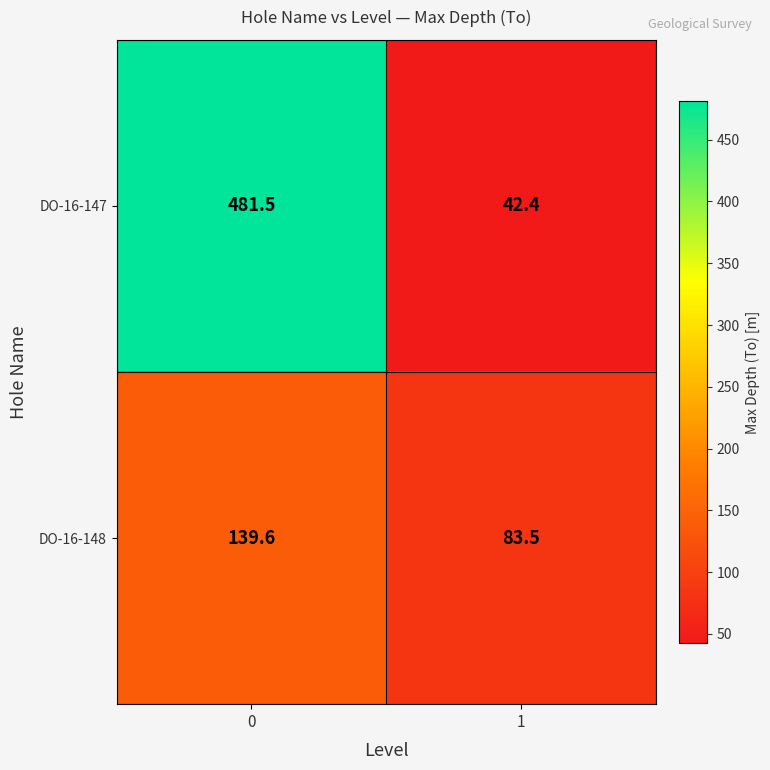

Rank the series at 1 from lowest to highest value.

DO-16-147, DO-16-148